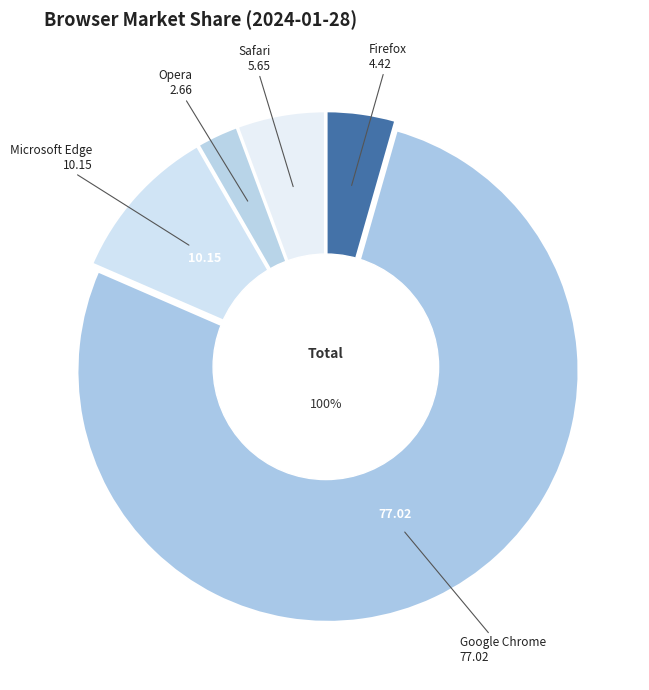

Which has a higher value, Microsoft Edge or Firefox?

Microsoft Edge